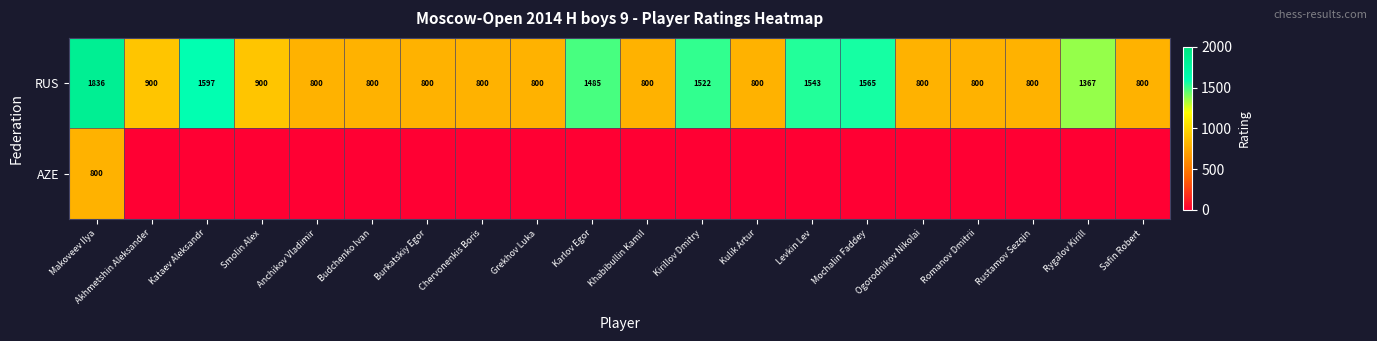

The RUS series shows 1543 at Levkin Lev. True or false?

True